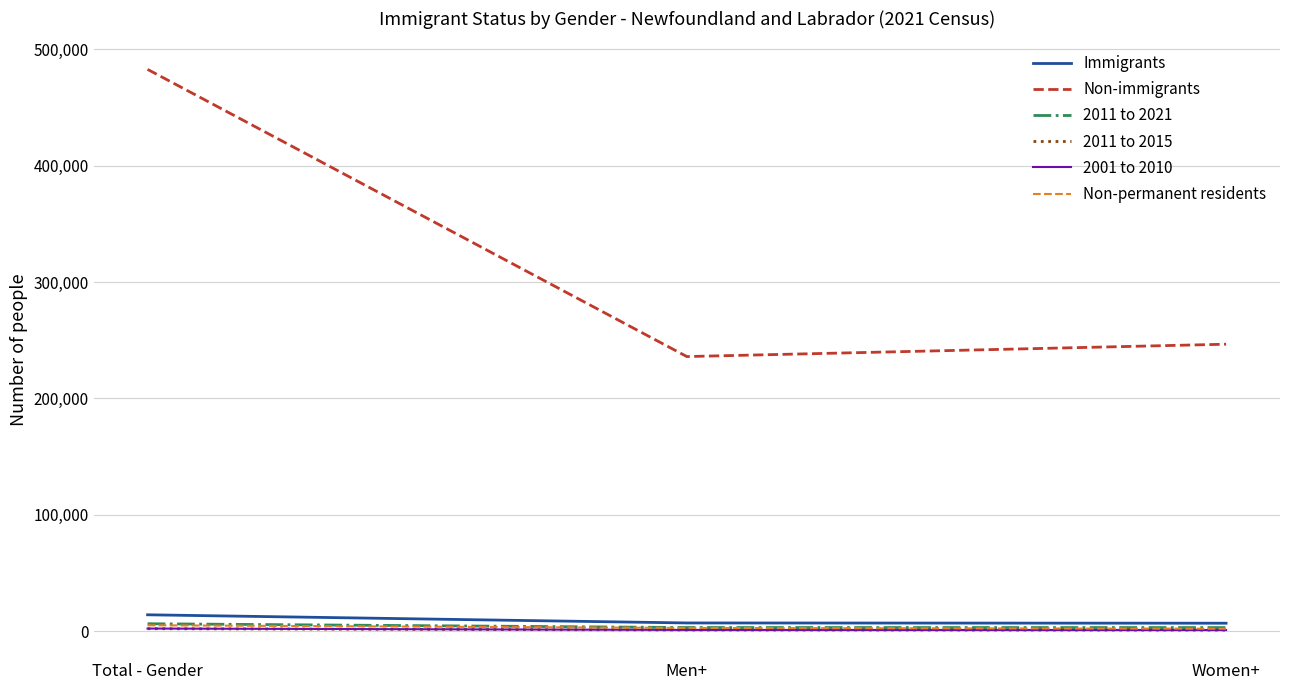

Which series has the largest total across all categories?

Non-immigrants